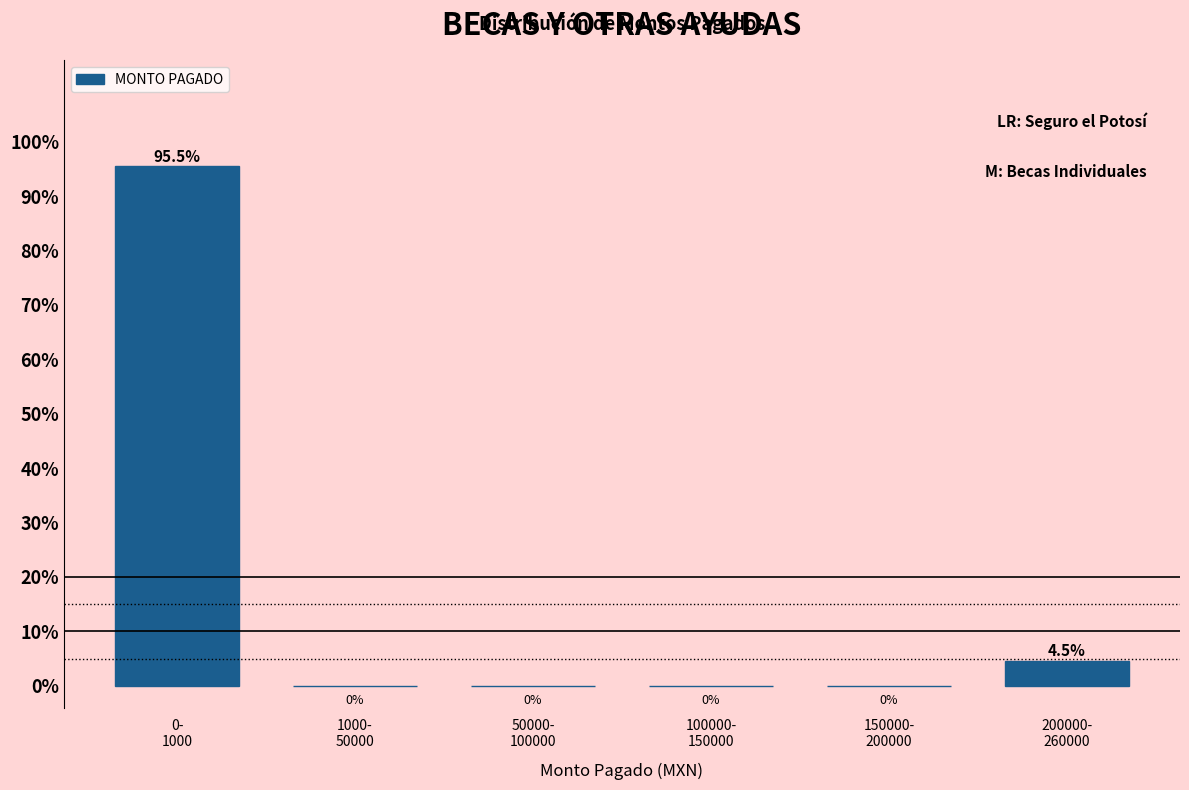

What is the greatest value displayed?

95.5